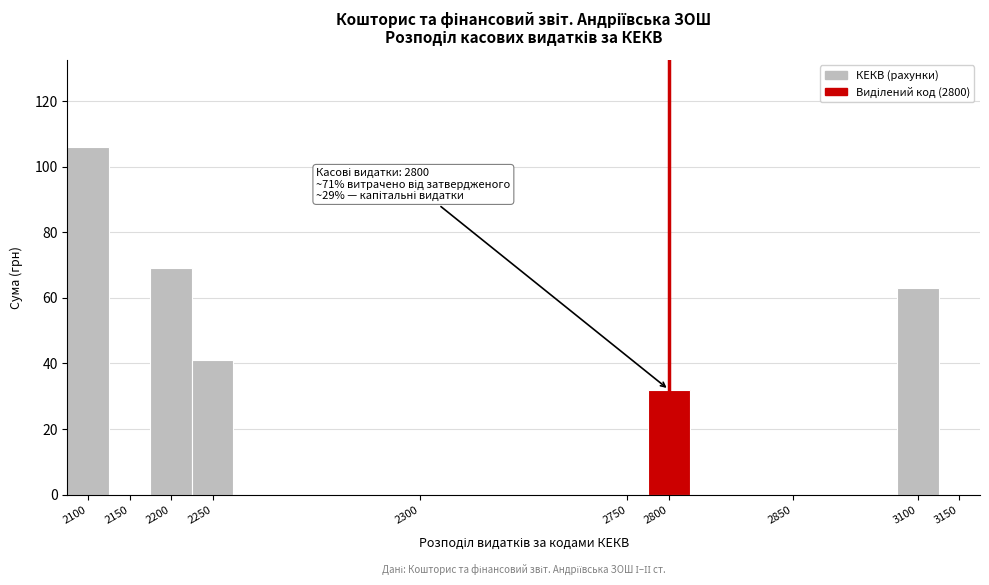

Read the value at 3100.

63